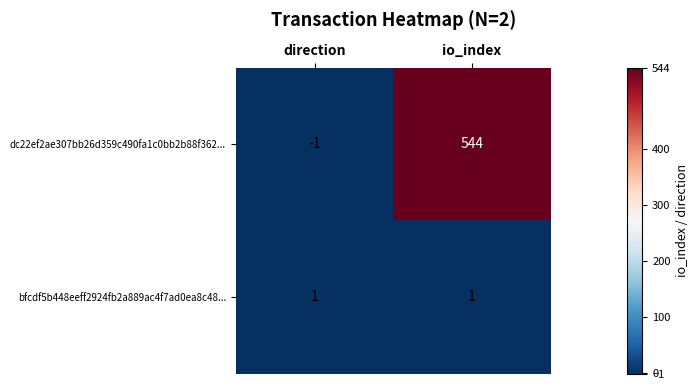

Reading right to left, extract all data points from this chart.

dc22ef2ae307bb26d359c490fa1c0bb2b88f362...: io_index=544	direction=-1
bfcdf5b448eeff2924fb2a889ac4f7ad0ea8c48...: io_index=1	direction=1